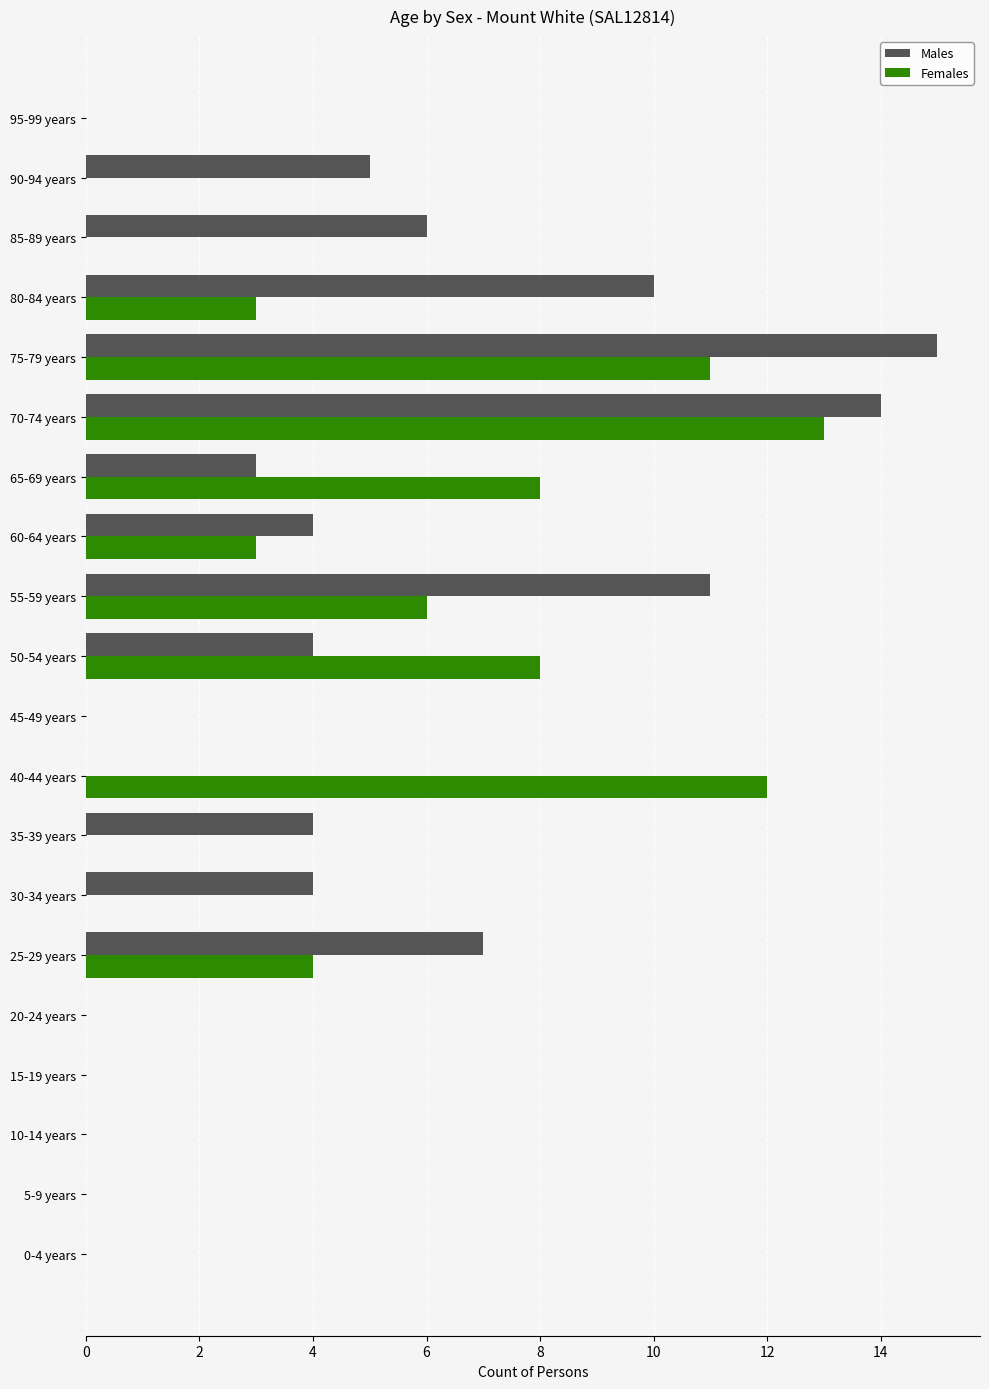

At which label is Females closest to 6?

55-59 years